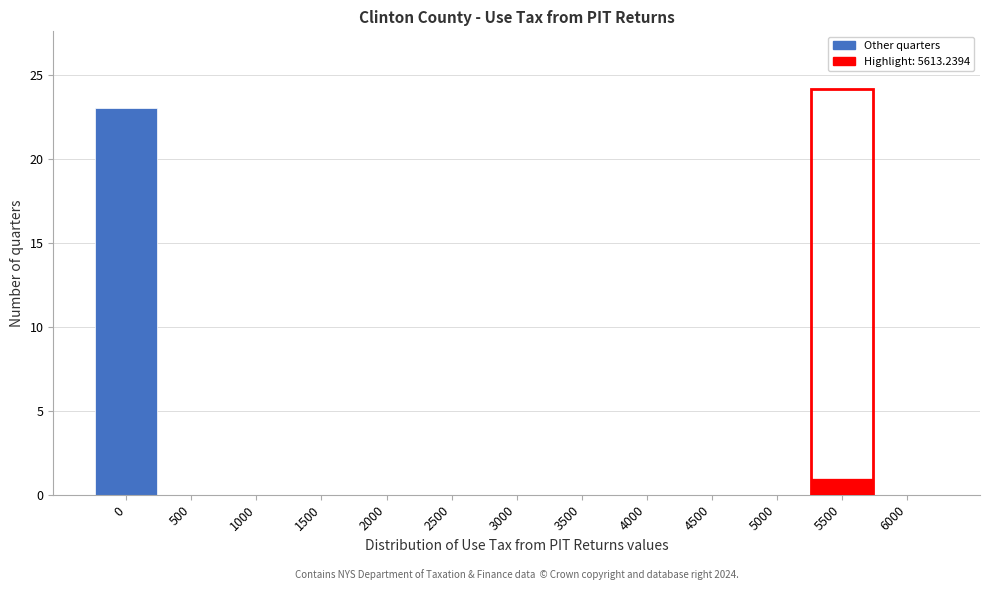

Reading right to left, what are all the values shown in this chart?

6000=0	5500=1	5000=0	4500=0	4000=0	3500=0	3000=0	2500=0	2000=0	1500=0	1000=0	500=0	0=23